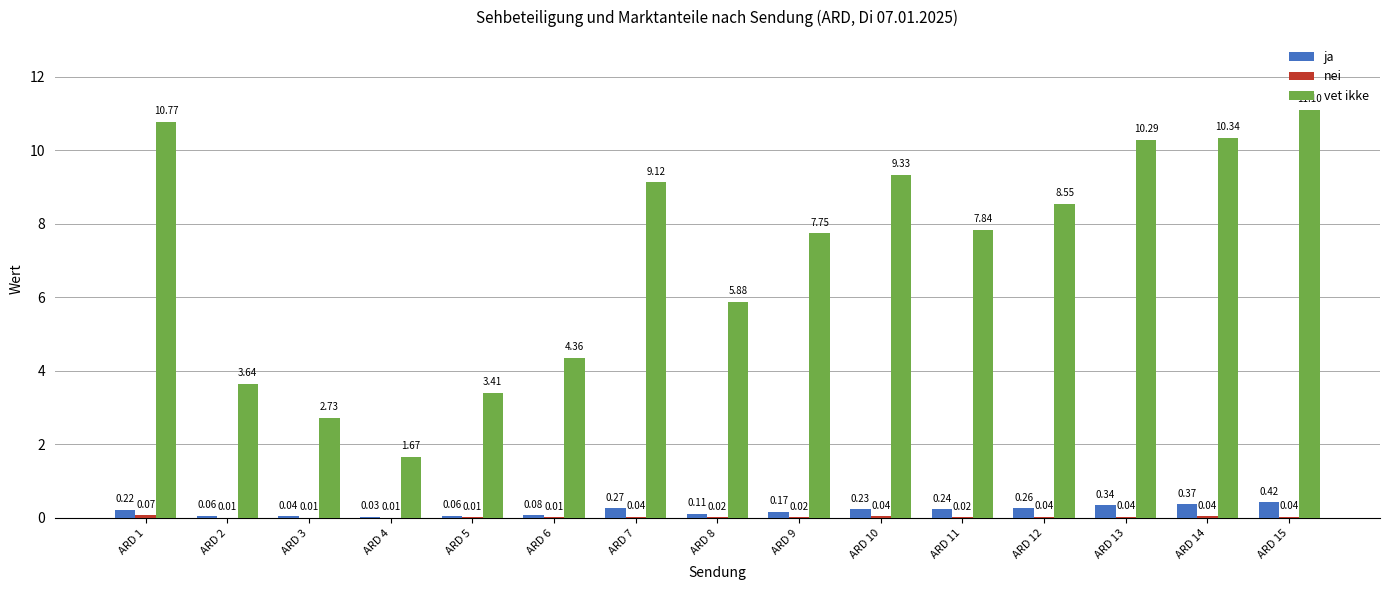

What is the total value across all series at ARD 7?

9.4